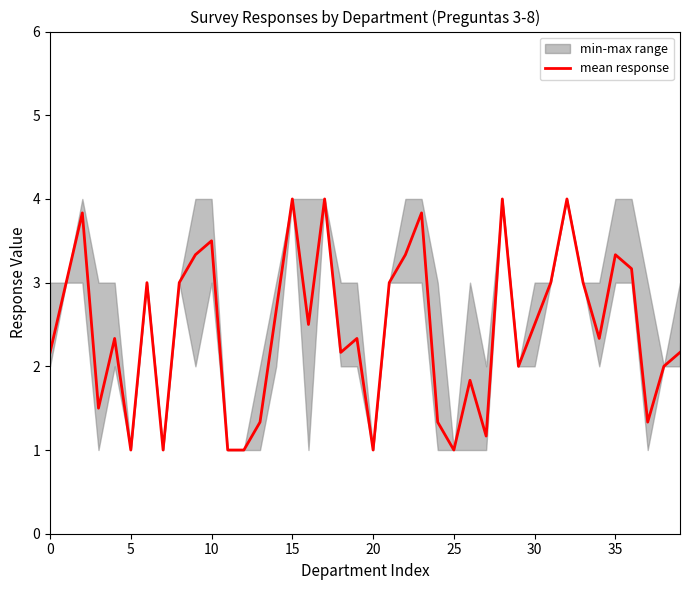

Where is the data nearest to the value 2?

29